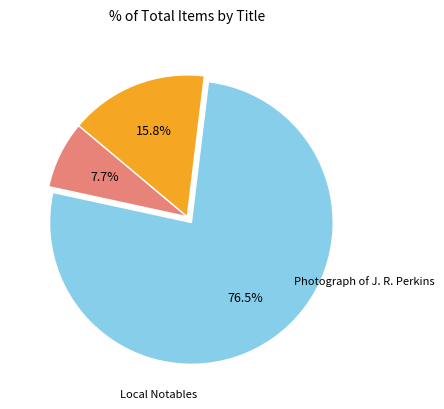

Is there a majority slice in this chart?

Yes